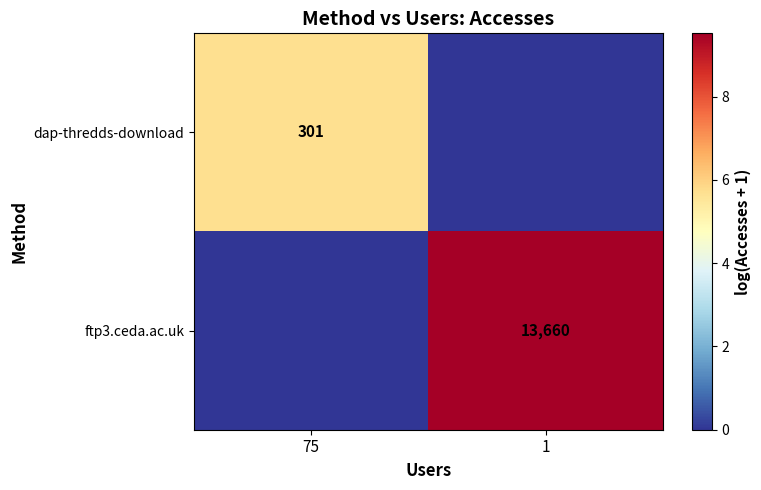

Is it true that dap-thredds-download equals 301 at 75?

True